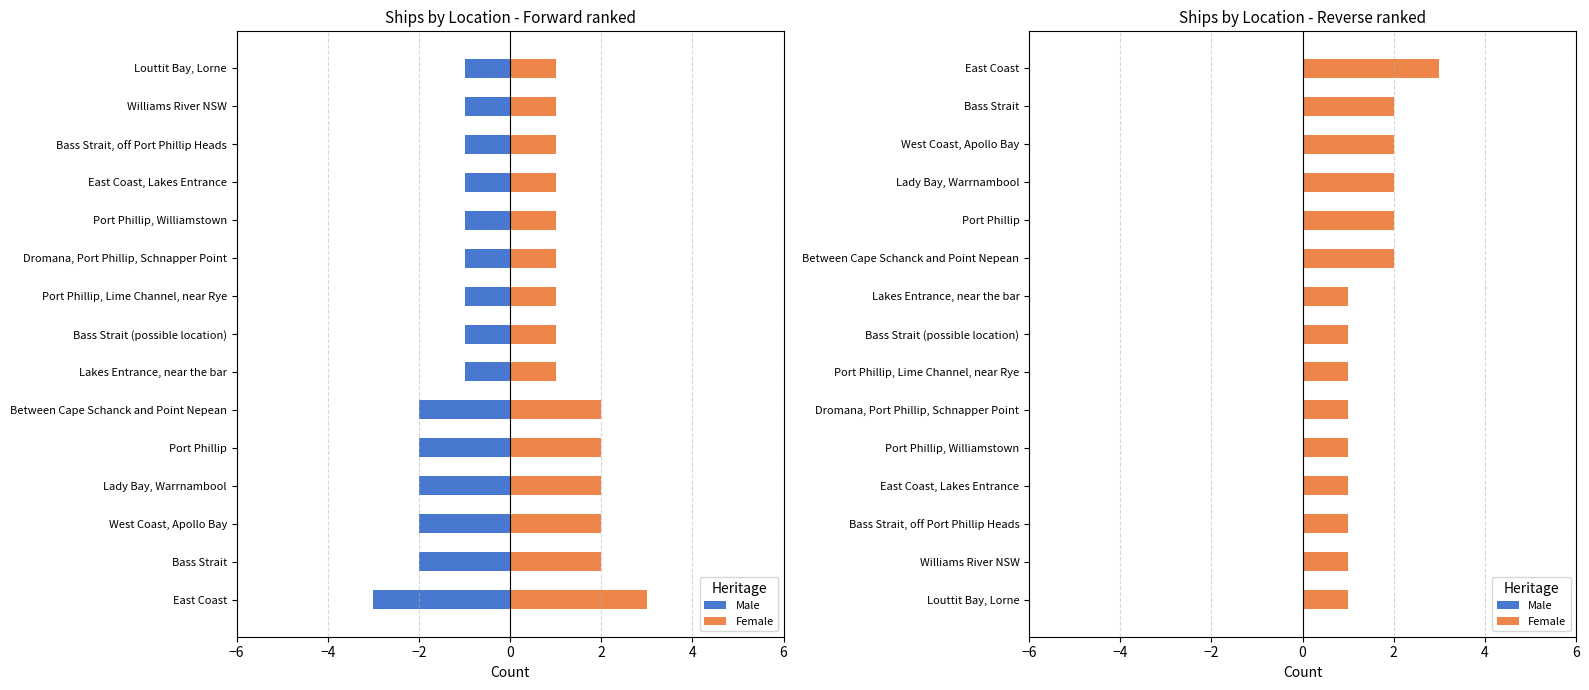

Does the chart contain stacked bars?

No